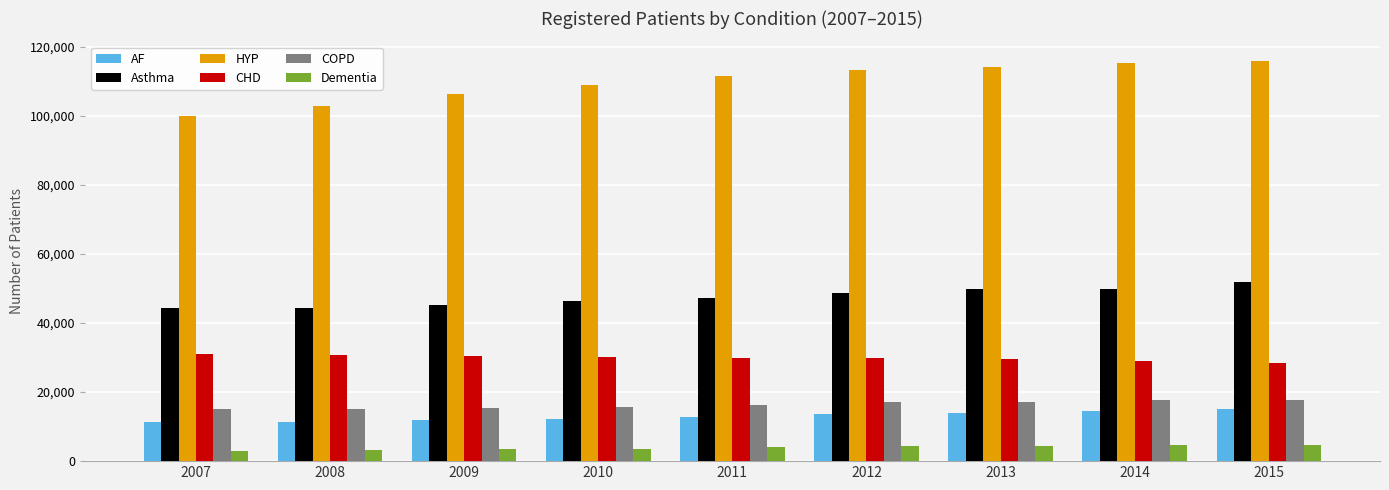

What is the difference between the second highest and second lowest values in the Asthma series?

5558